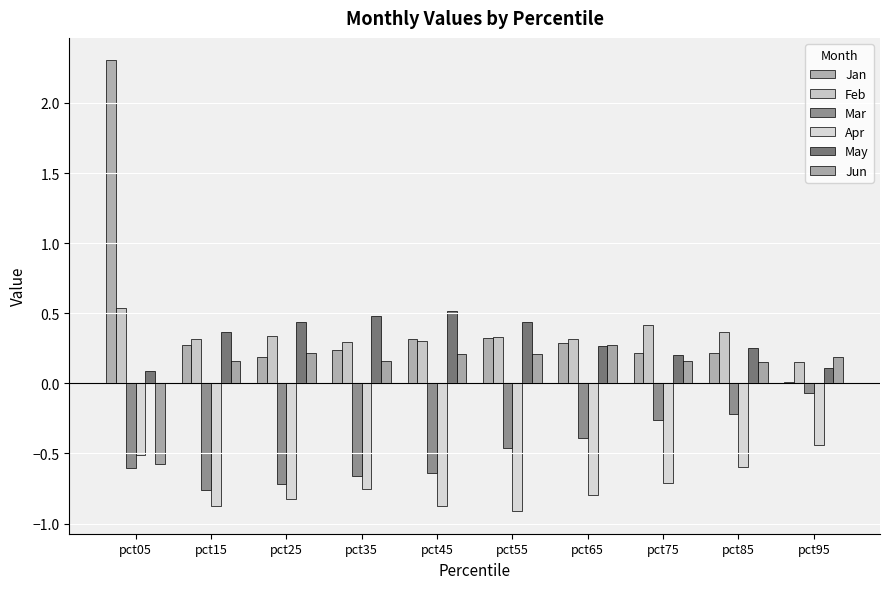

At which label does Jun first exceed 0?

pct15